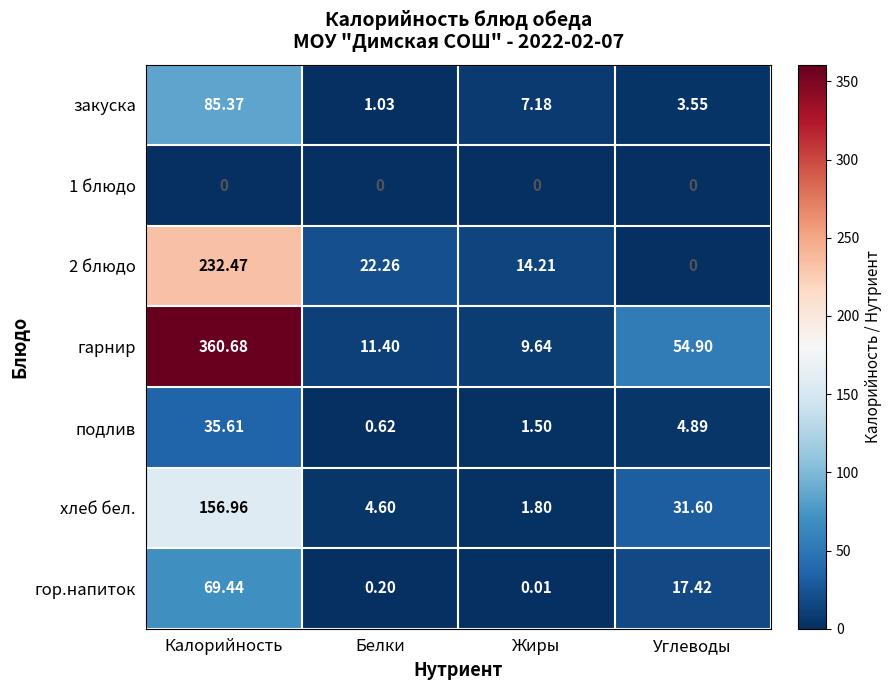

Which series has the largest total across all categories?

гарнир